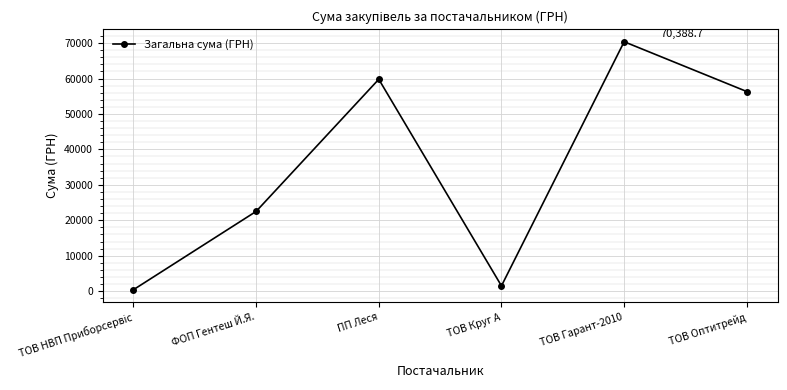

What is the approximate value at ТОВ Гарант-2010?

70388.7